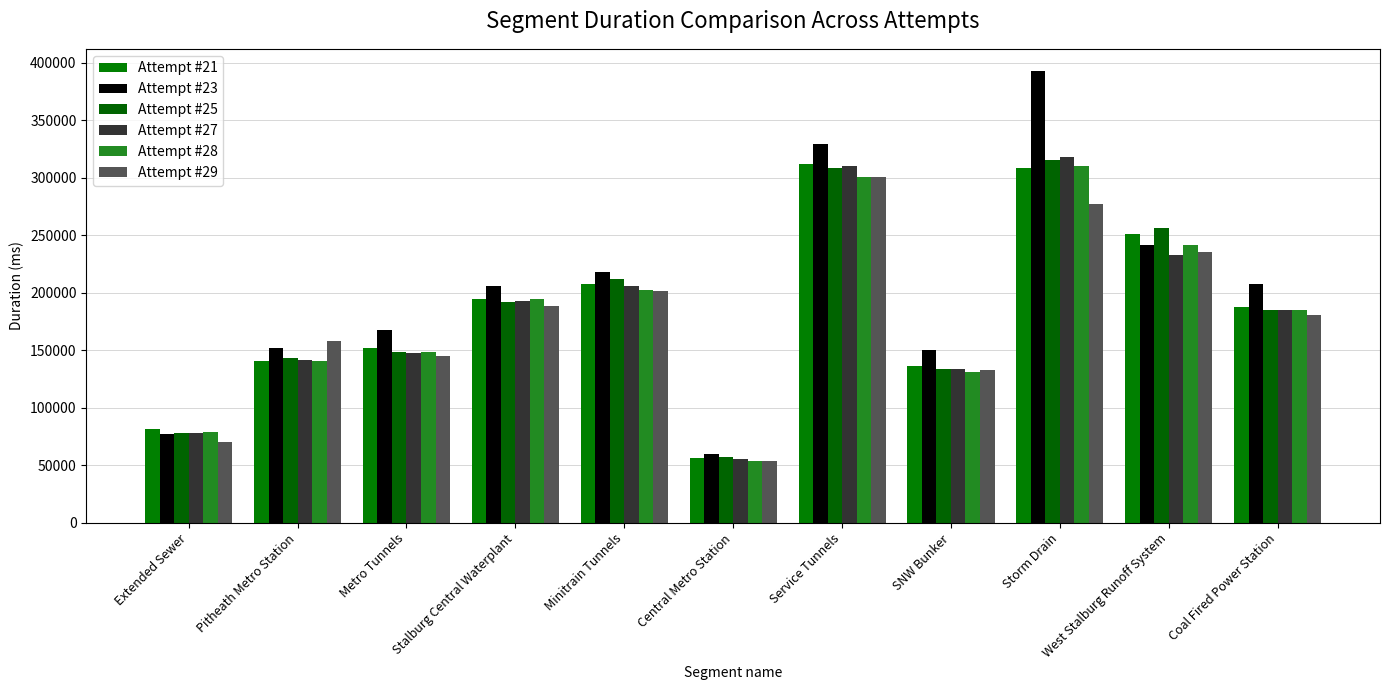

Is it true that Attempt #28 equals 304481 at Stalburg Central Waterplant?

False